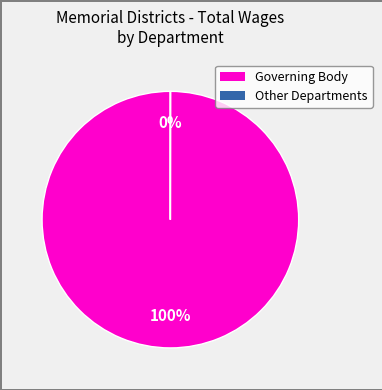

Is there any slice that represents more than half of the pie?

Yes